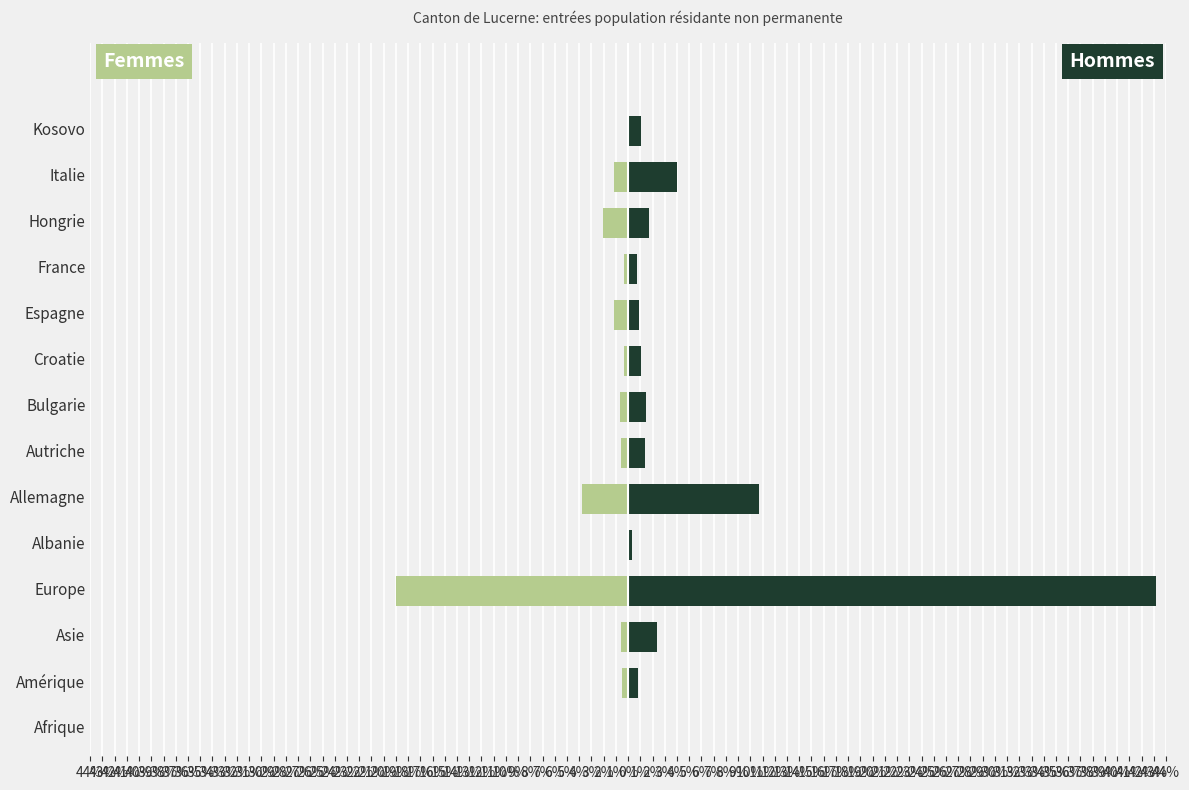

Reading left to right, what are all the values shown in this chart?

Femmes: 0.0	-0.5	-0.6	-19.0	-0.1	-3.8	-0.6	-0.7	-0.3	-1.1	-0.4	-2.0	-1.1	-0.1
Hommes: 0.1	0.8	2.3	43.2	0.3	10.7	1.4	1.4	1.0	0.9	0.8	1.7	4.0	1.0